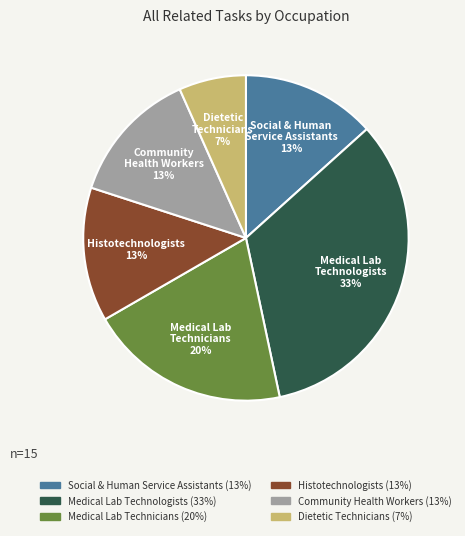

Does any single category account for the majority?

No